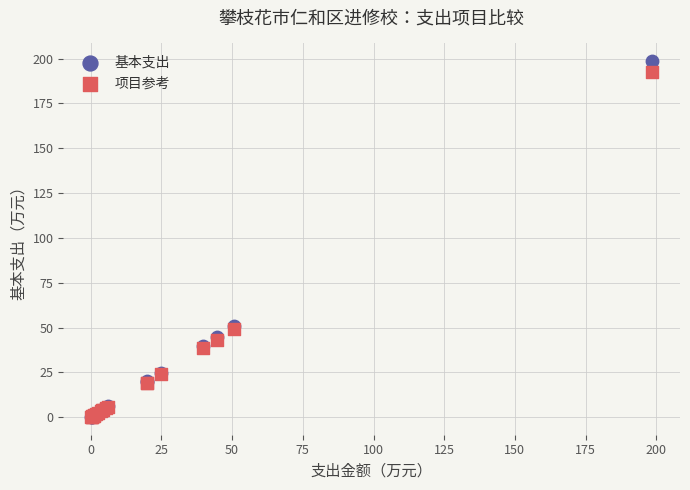

What are all the series names shown in the legend?

基本支出, 项目参考